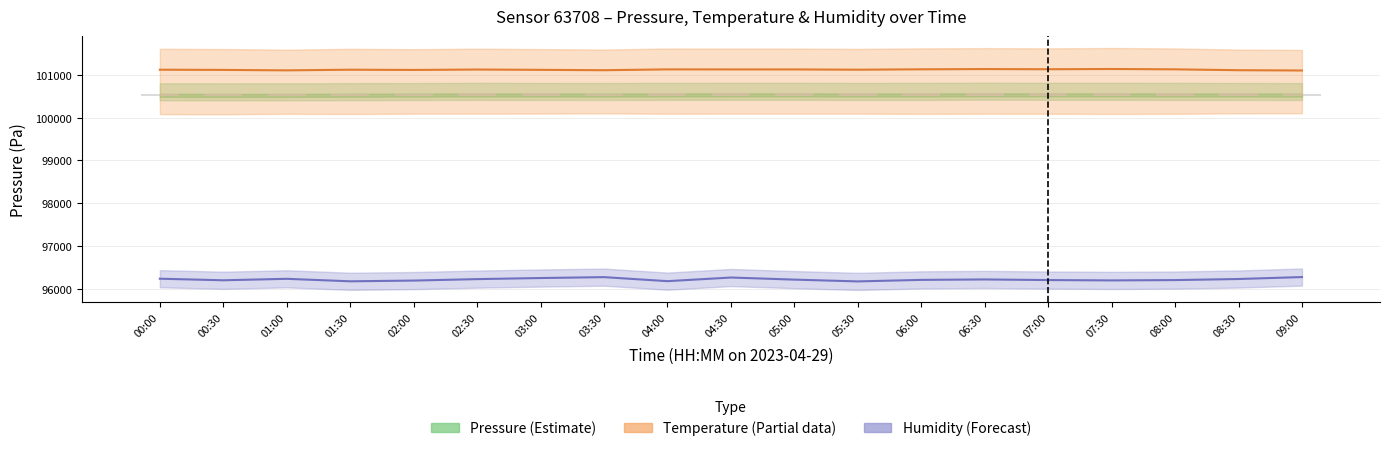

Is it true that Pressure (bars) equals 65.4 at 06:30?

True